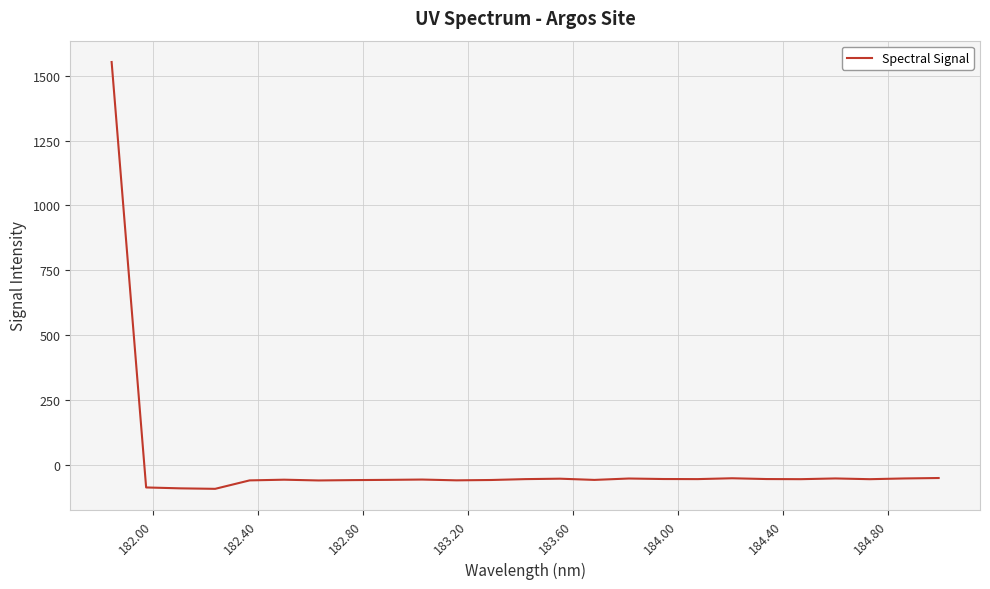

What is the difference between the maximum and minimum values?

1647.3